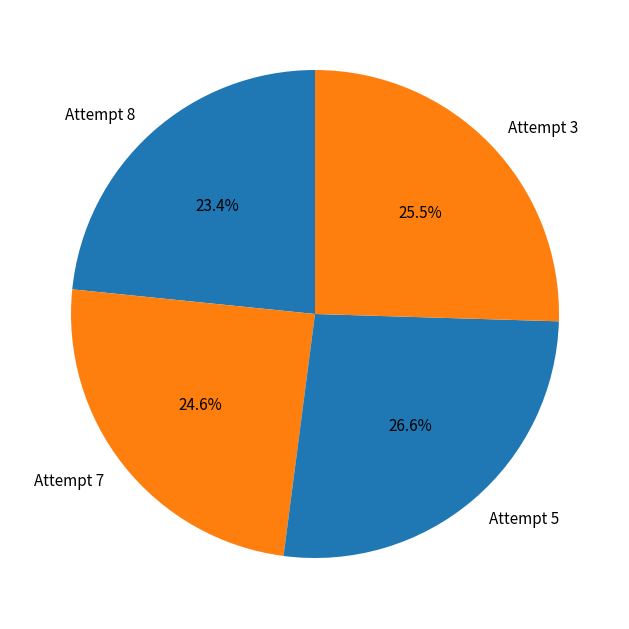

How much of the chart is everything except Attempt 3?

74.5%